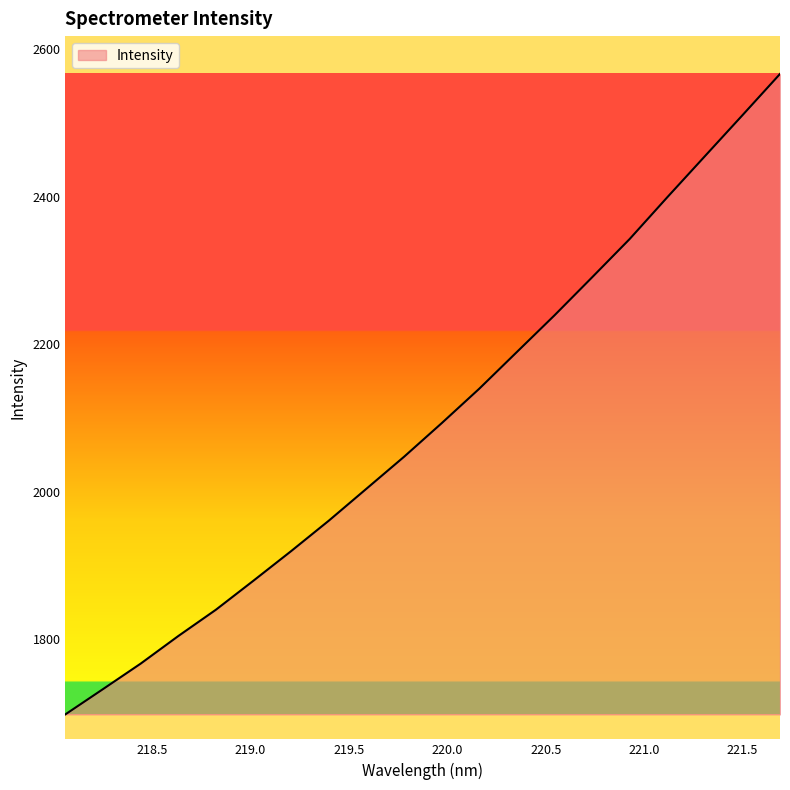

Count the number of categories in the chart.

20